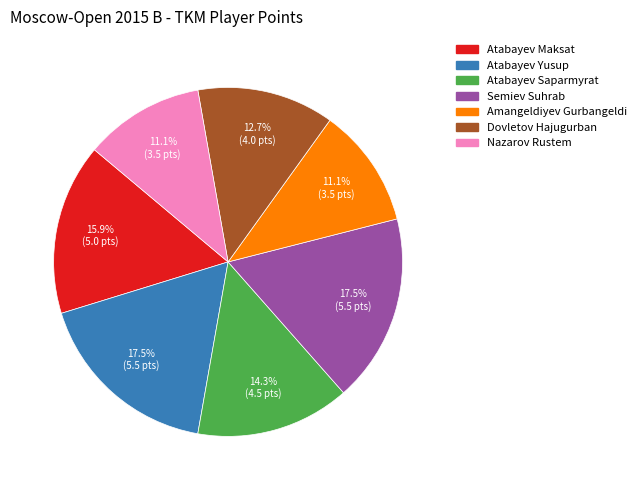

What is the total percentage of Atabayev Saparmyrat and Atabayev Maksat?

30.2%